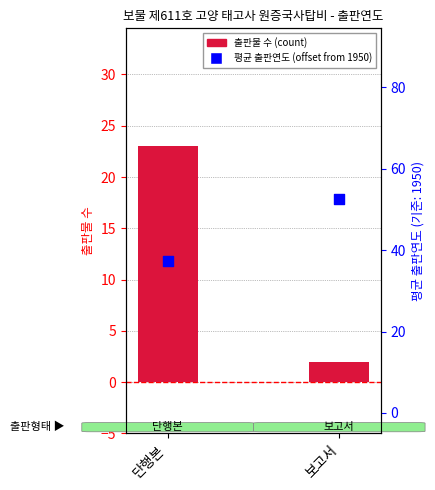

Which series has the largest total across all categories?

평균 출판연도 (offset from 1950)